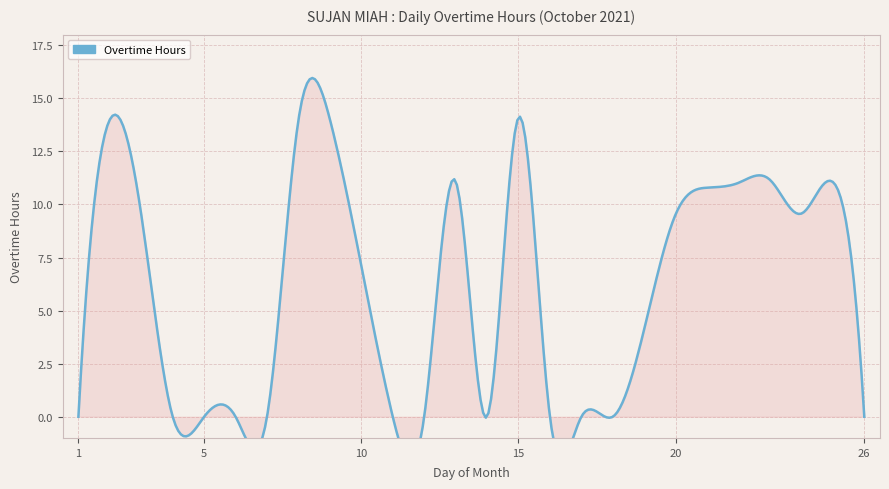

How many points are higher than both their immediate neighbors (excluding endpoints)?

6